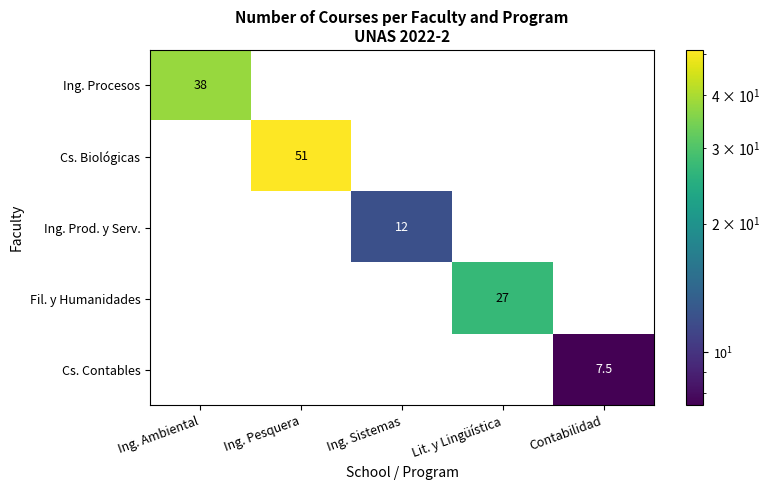

Where is Cs. Biológicas nearest to the value 25?

Ing. Ambiental